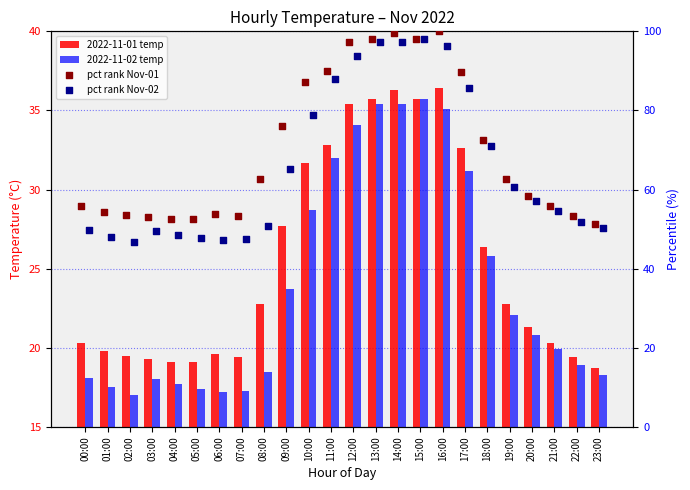

Which series reaches the minimum Y coordinate?

2022-11-02 temp